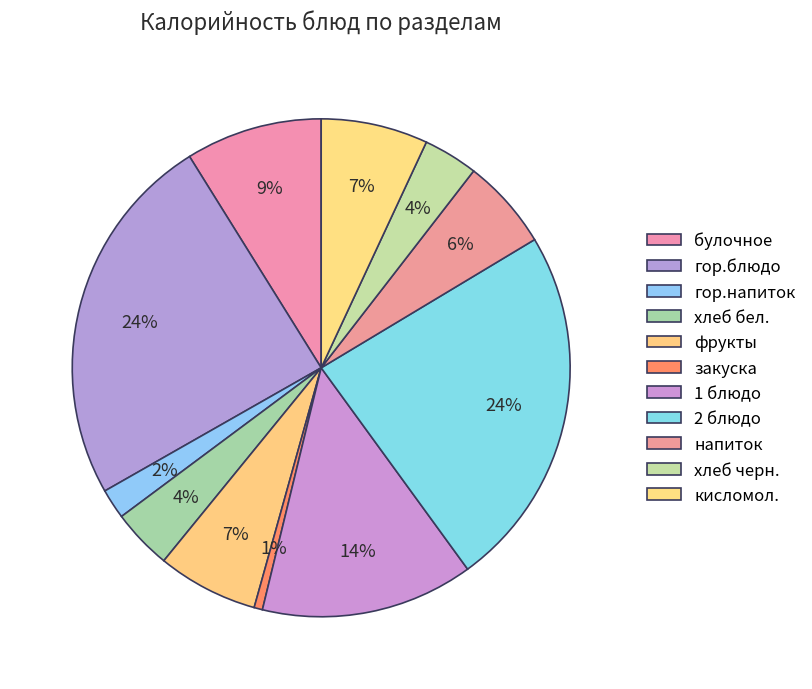

How many segments does this pie chart have?

11